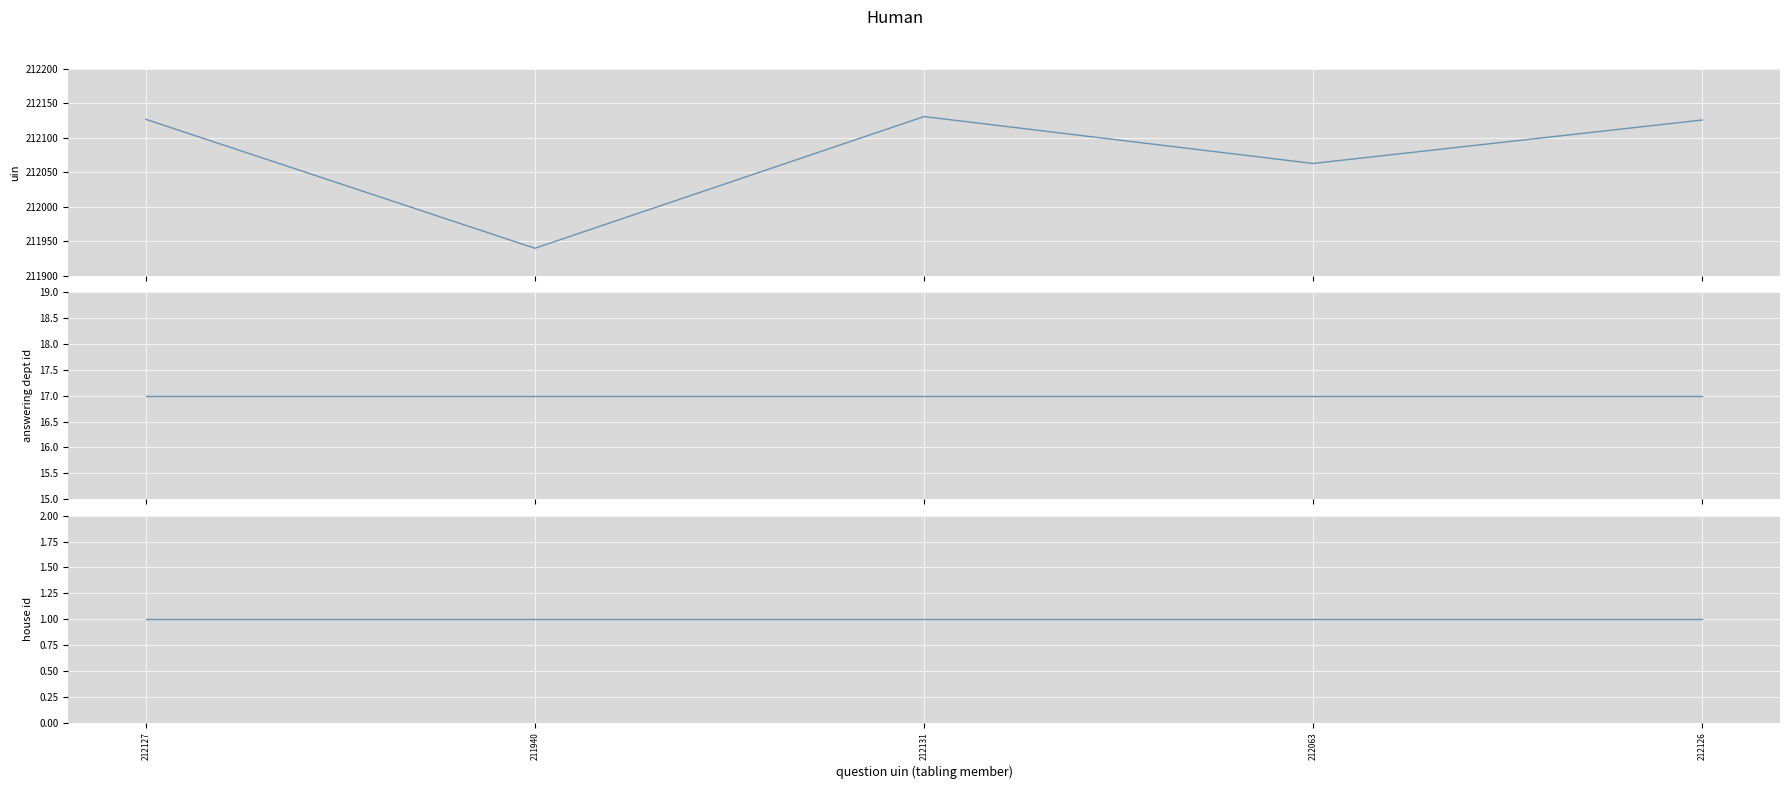

Reading left to right, what are all the values shown in this chart?

uin: 212127	211940	212131	212063	212126
answering dept id: 17	17	17	17	17
house id: 1	1	1	1	1